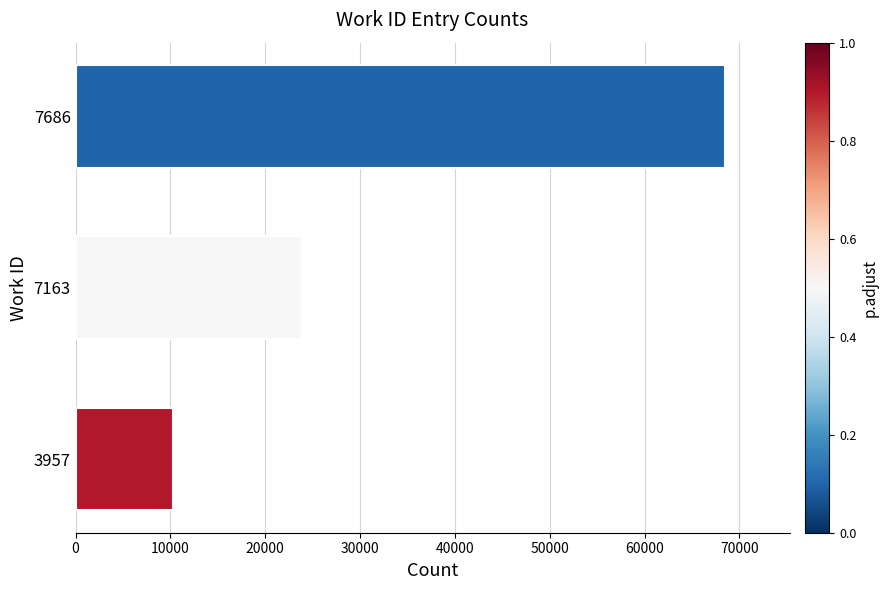

List the labels in order of value, smallest first.

3957, 7163, 7686